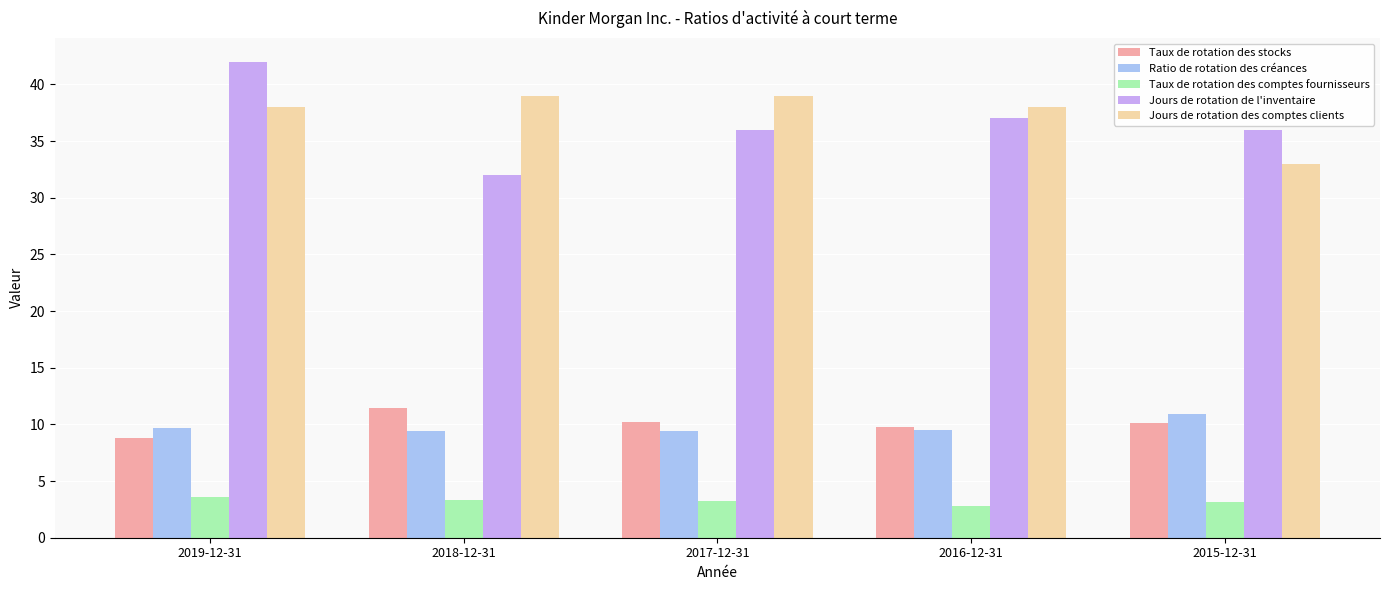

What is the difference between the maximum and minimum values in the Ratio de rotation des créances series?

1.5